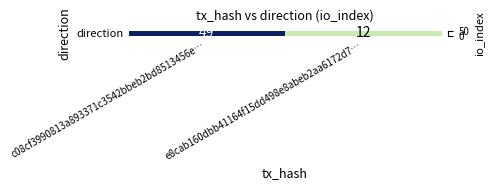

How many distinct data groups are displayed?

1